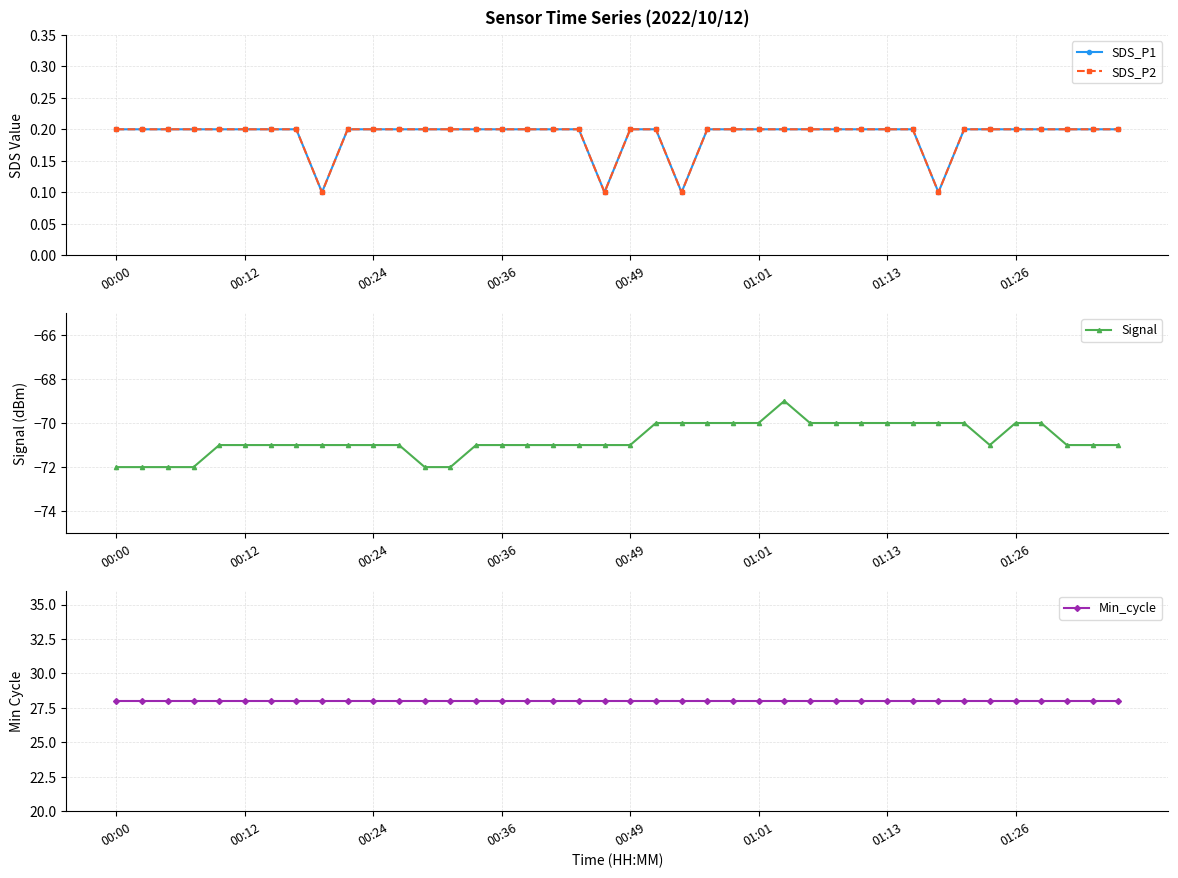

What is the difference between the second highest and second lowest values in the Signal series?

2